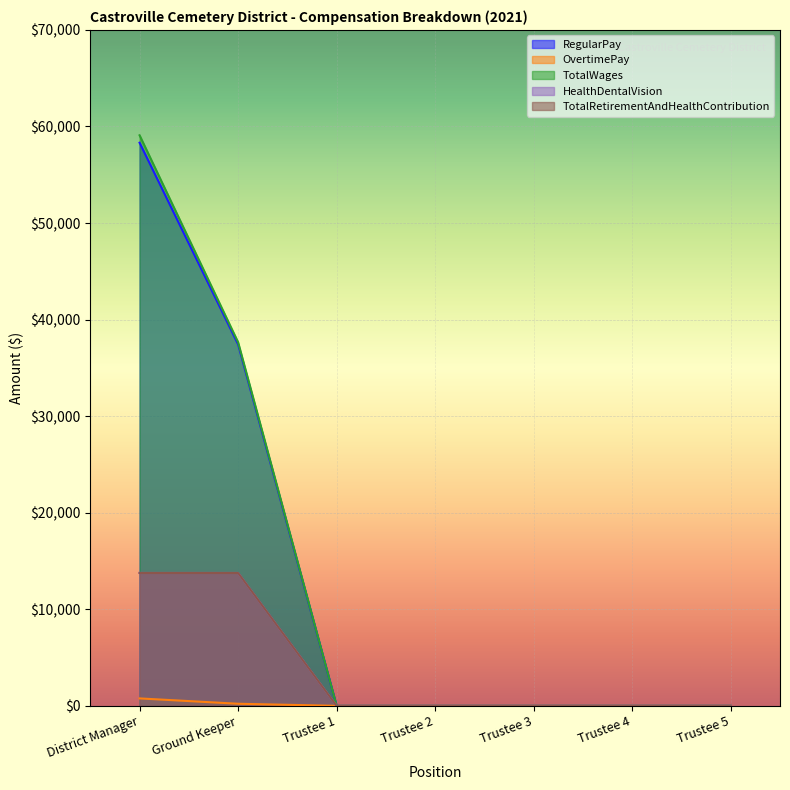

At which category is the sum across all series the highest?

District Manager